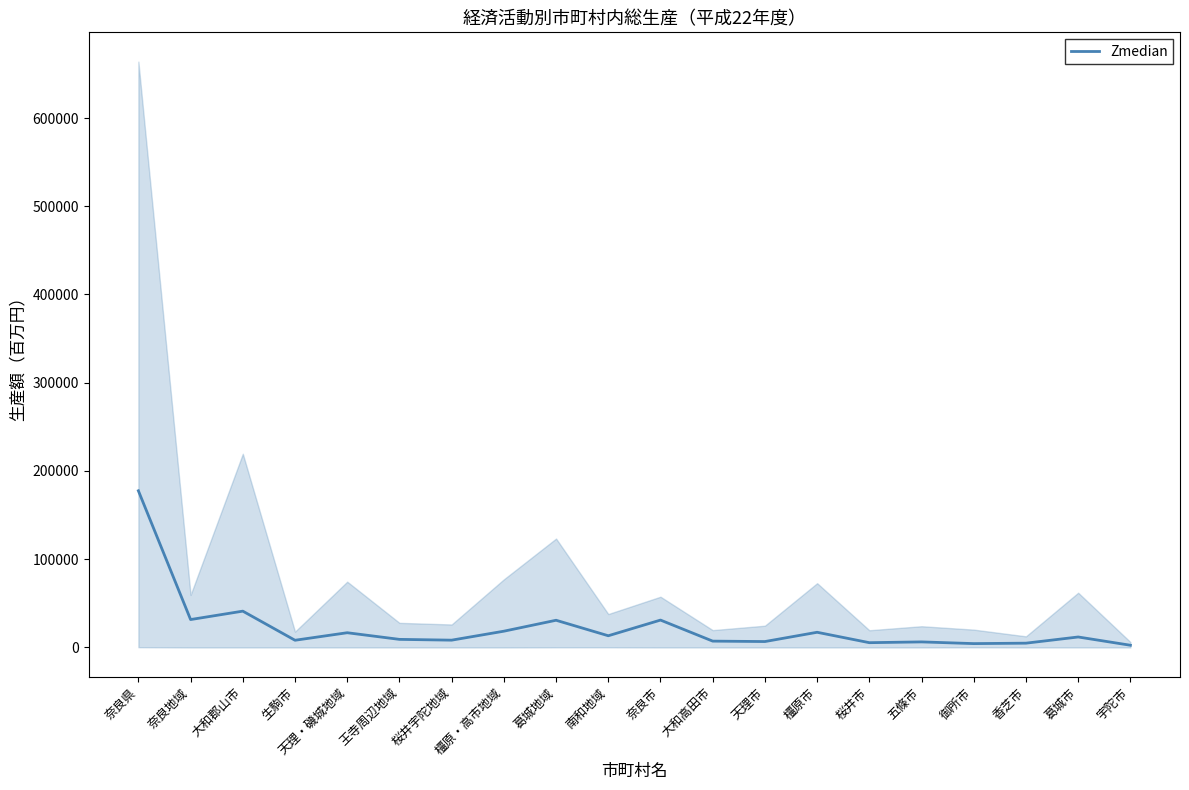

What is the label of the 20th point from the left?

宇陀市